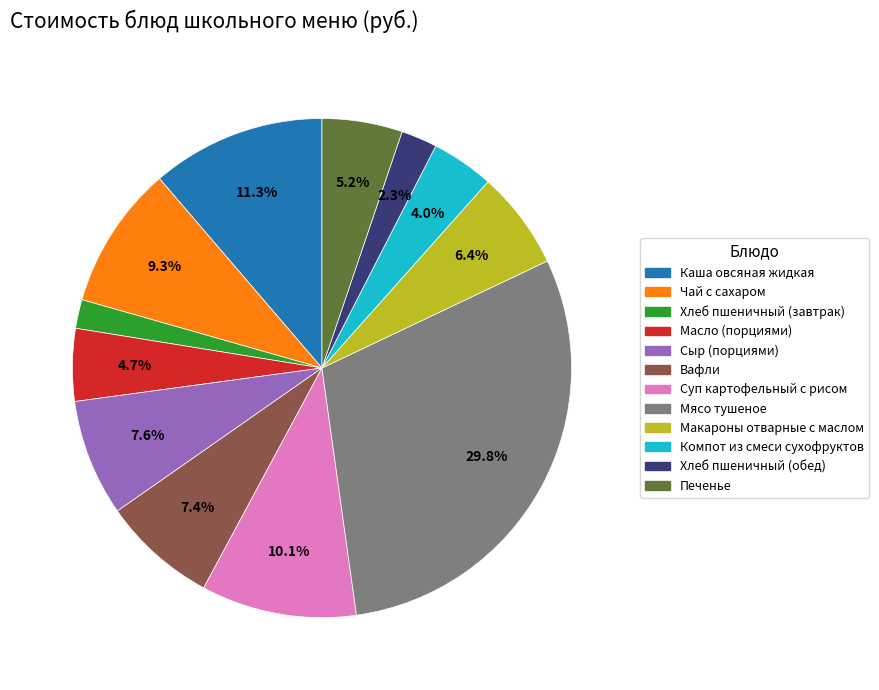

Which slice is the largest?

Мясо тушеное